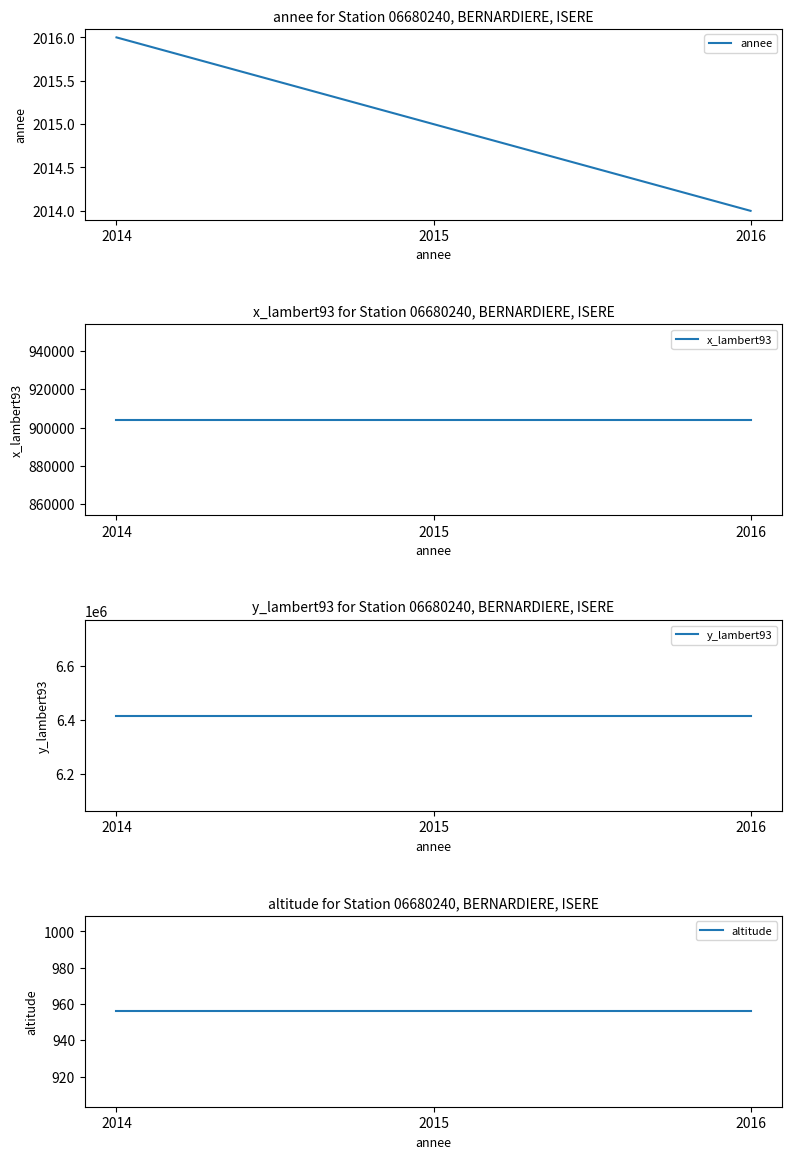

What is the average value of the x_lambert93 series?

904031